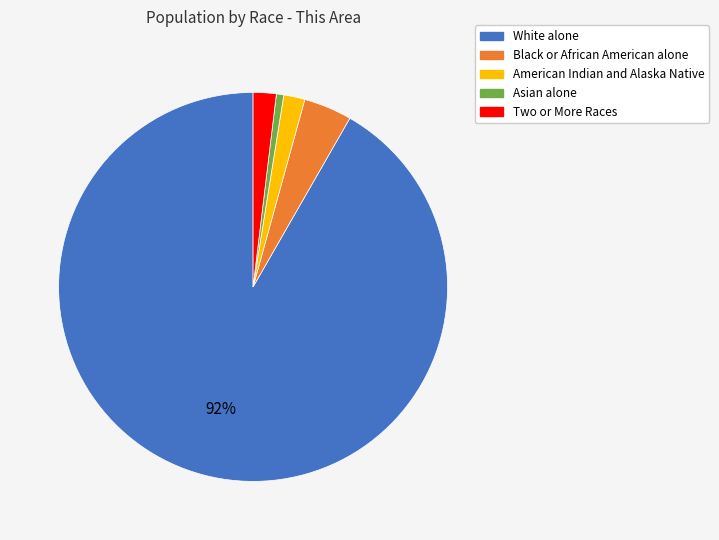

How many segments does this pie chart have?

5